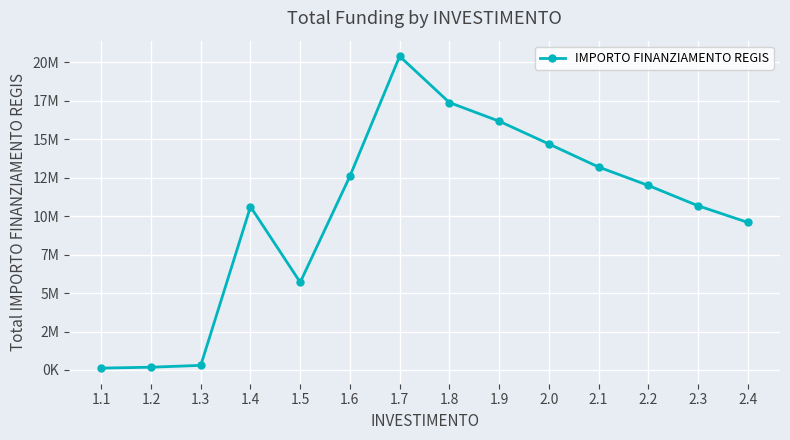

Does the chart have visible grid lines?

Yes